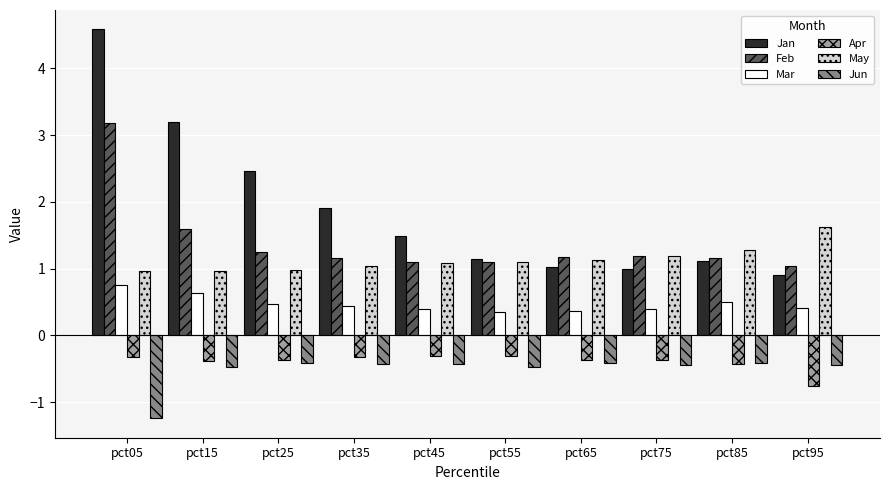

Is the value of Mar at pct35 greater than the value of Jun at pct95?

Yes